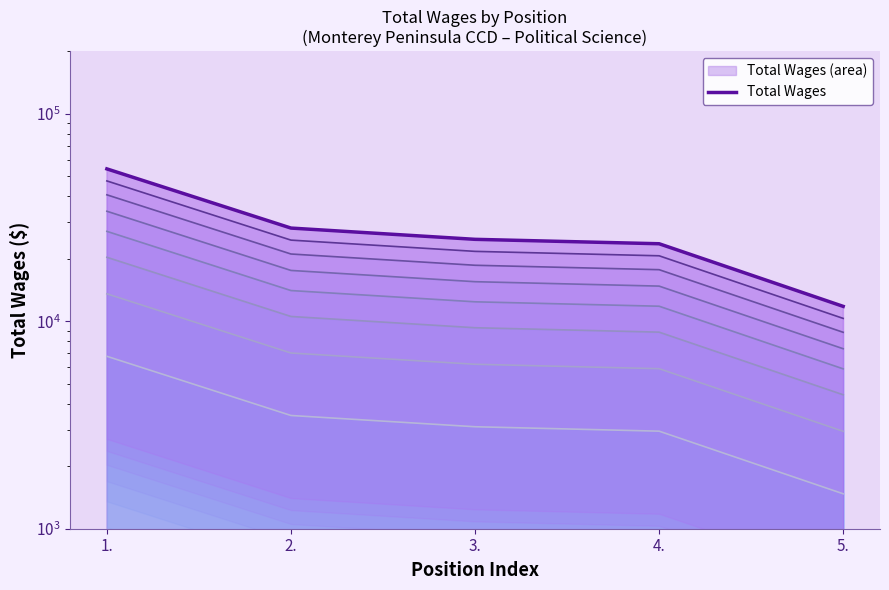

How many data points are less than 24802?

2